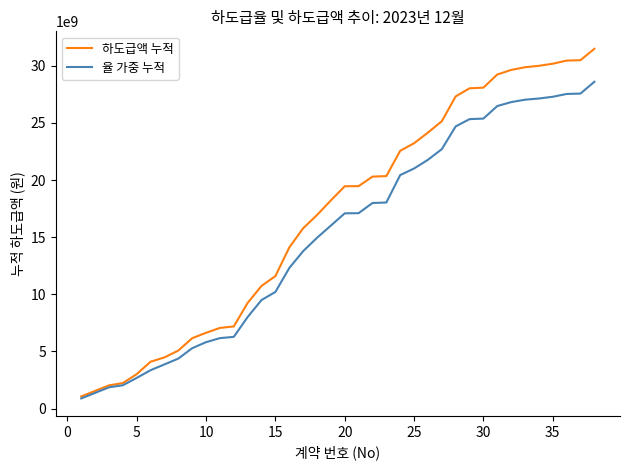

Which series has the largest total across all categories?

하도급액 누적